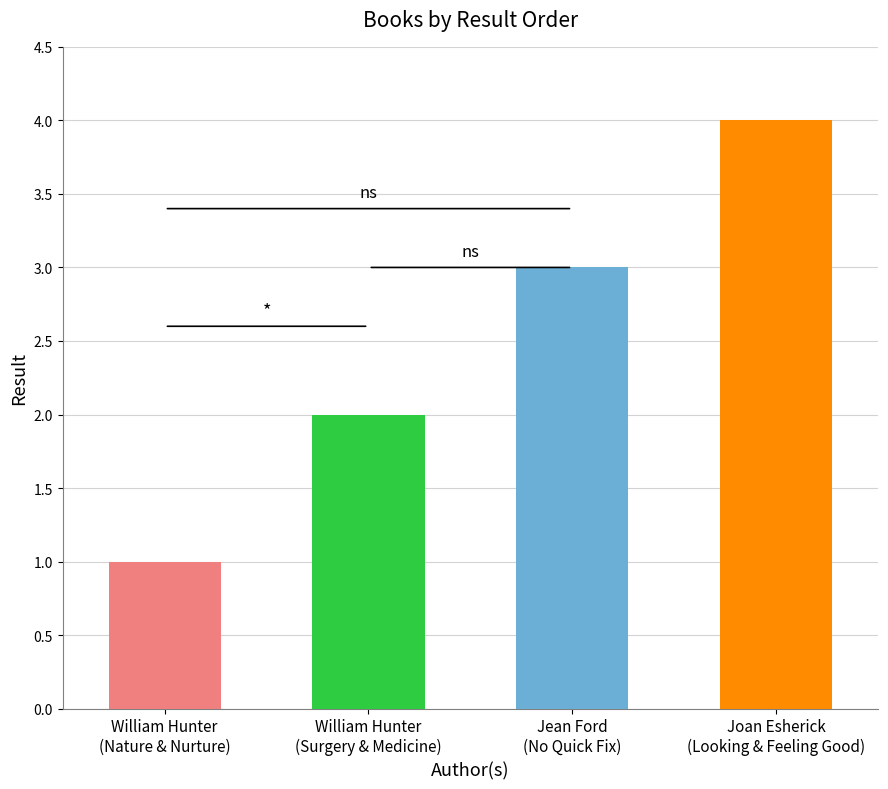

What is the minimum value shown in the chart?

1